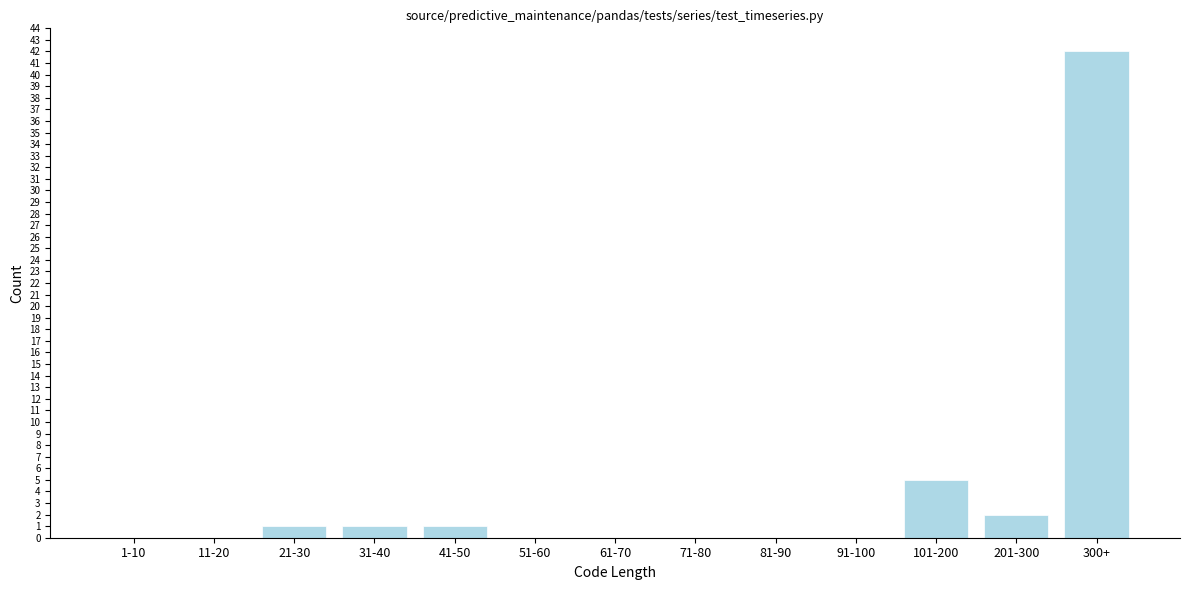

Reading left to right, transcribe all the data shown in this chart.

1-10=0	11-20=0	21-30=1	31-40=1	41-50=1	51-60=0	61-70=0	71-80=0	81-90=0	91-100=0	101-200=5	201-300=2	300+=42